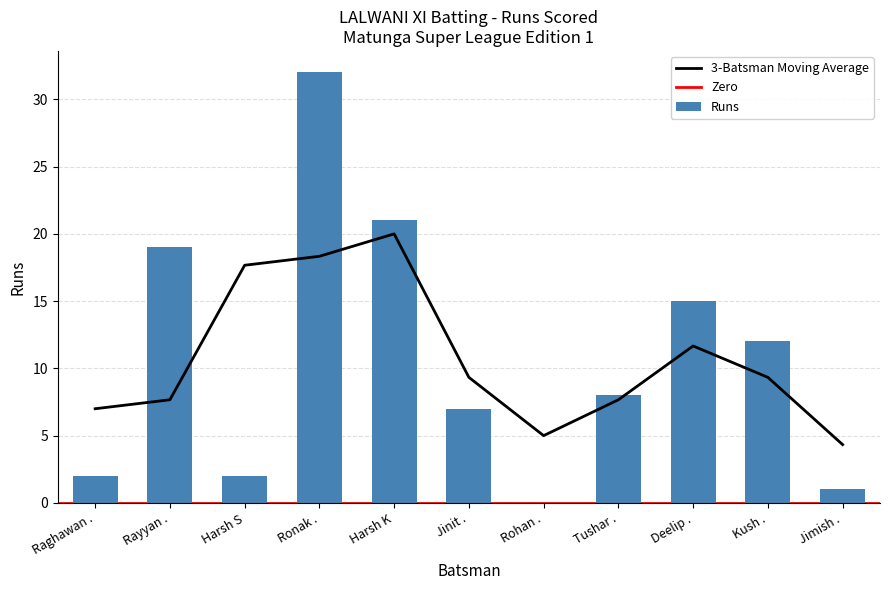

At which category does the chart reach its minimum across all series?

Rohan .